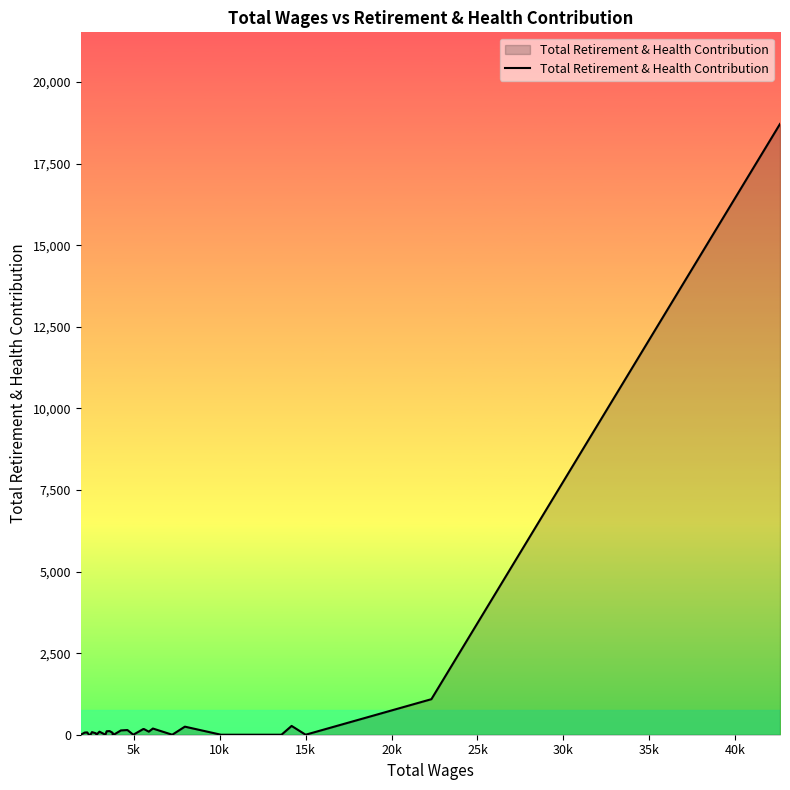

What is the value of the 22nd point from the left?

132.1